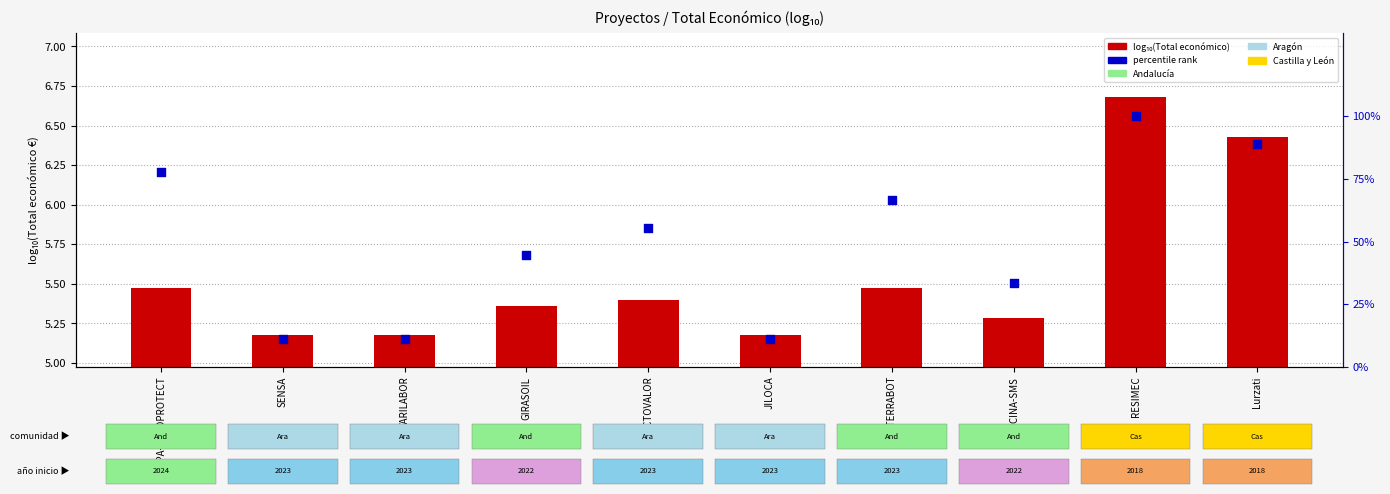

Which series has the widest spread of Y values?

percentile rank